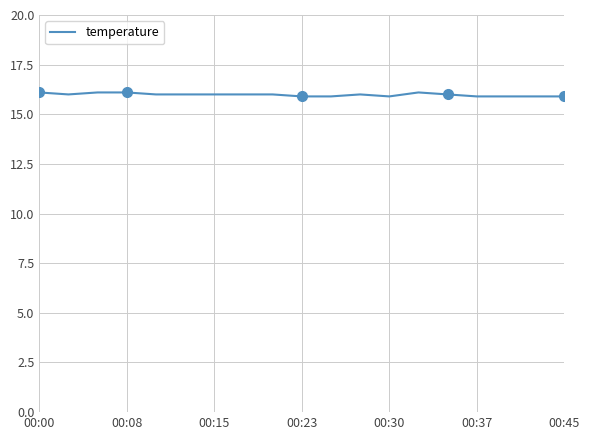

What is the minimum value for temperature?

15.9